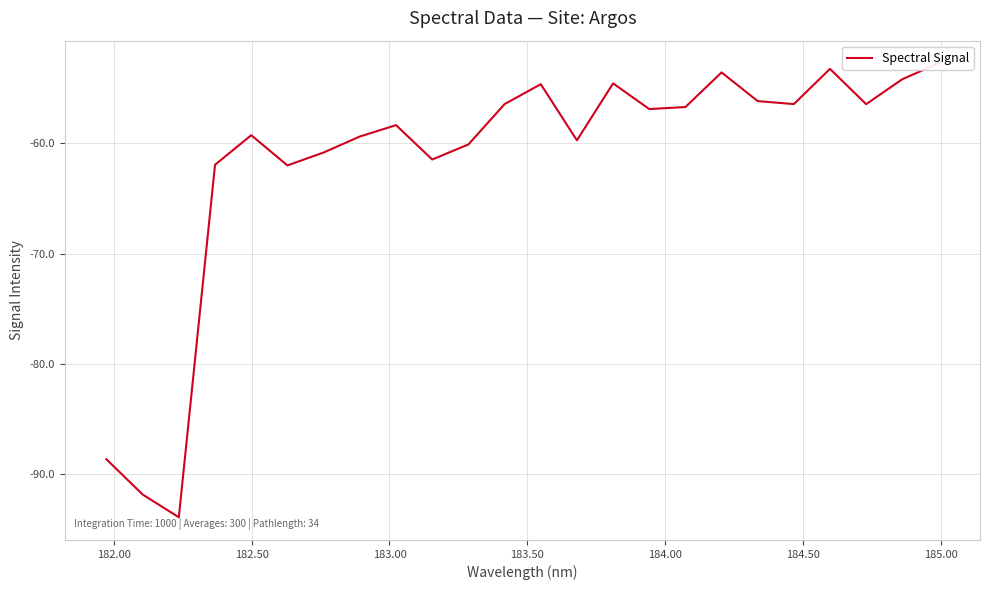

How many distinct data groups are displayed?

1